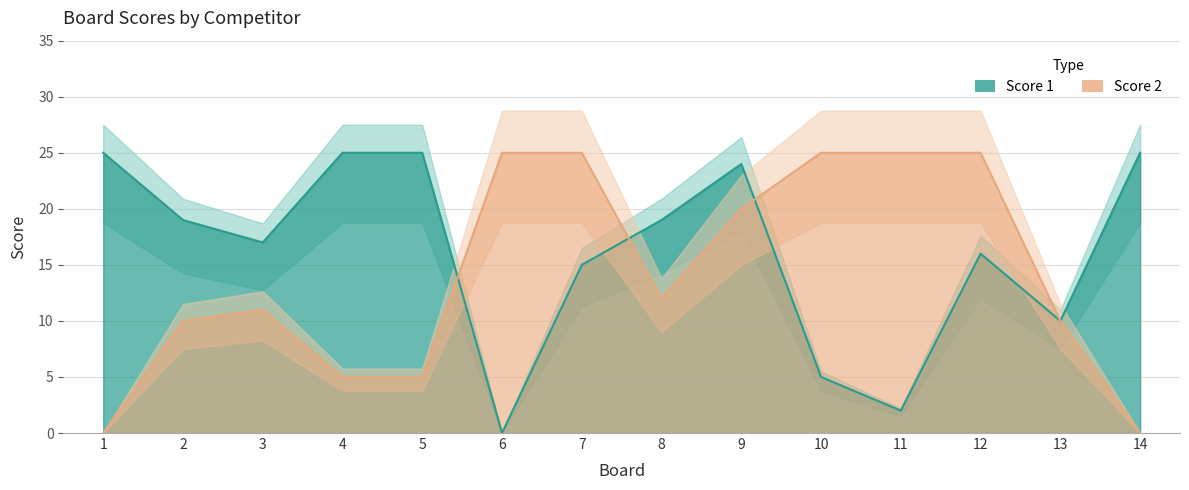

Reading left to right, extract all data points from this chart.

Score 1: 25	19	17	25	25	0	15	19	24	5	2	16	10	25
Score 2: 0	10	11	5	5	25	25	12	20	25	25	25	10	0